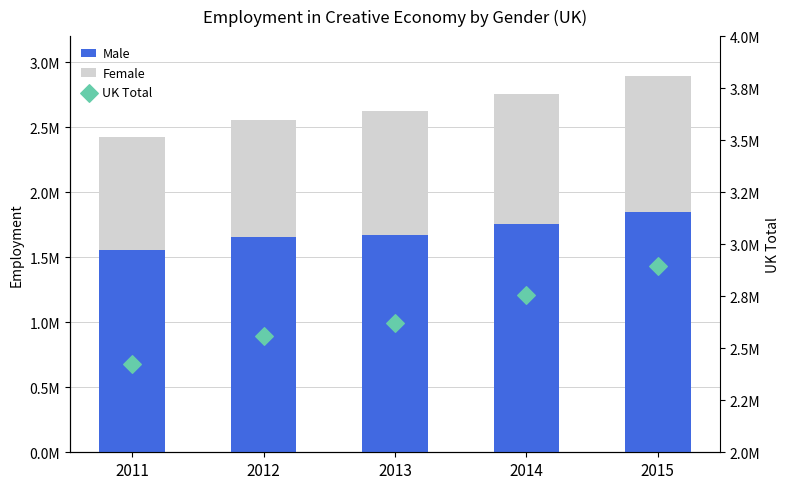

Which series has the largest total across all categories?

UK Total